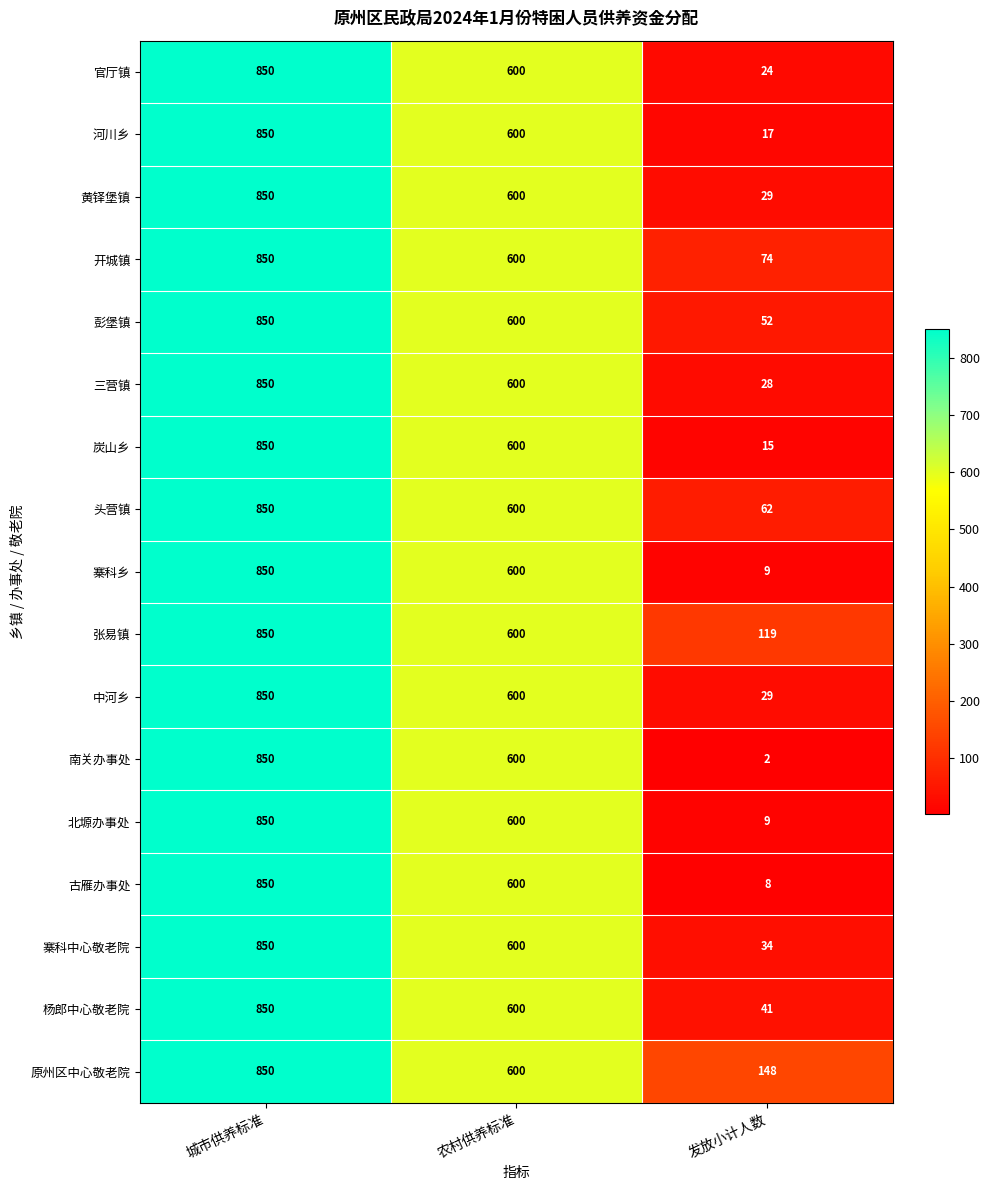

What is the sum of all 黄铎堡镇 values?

1479